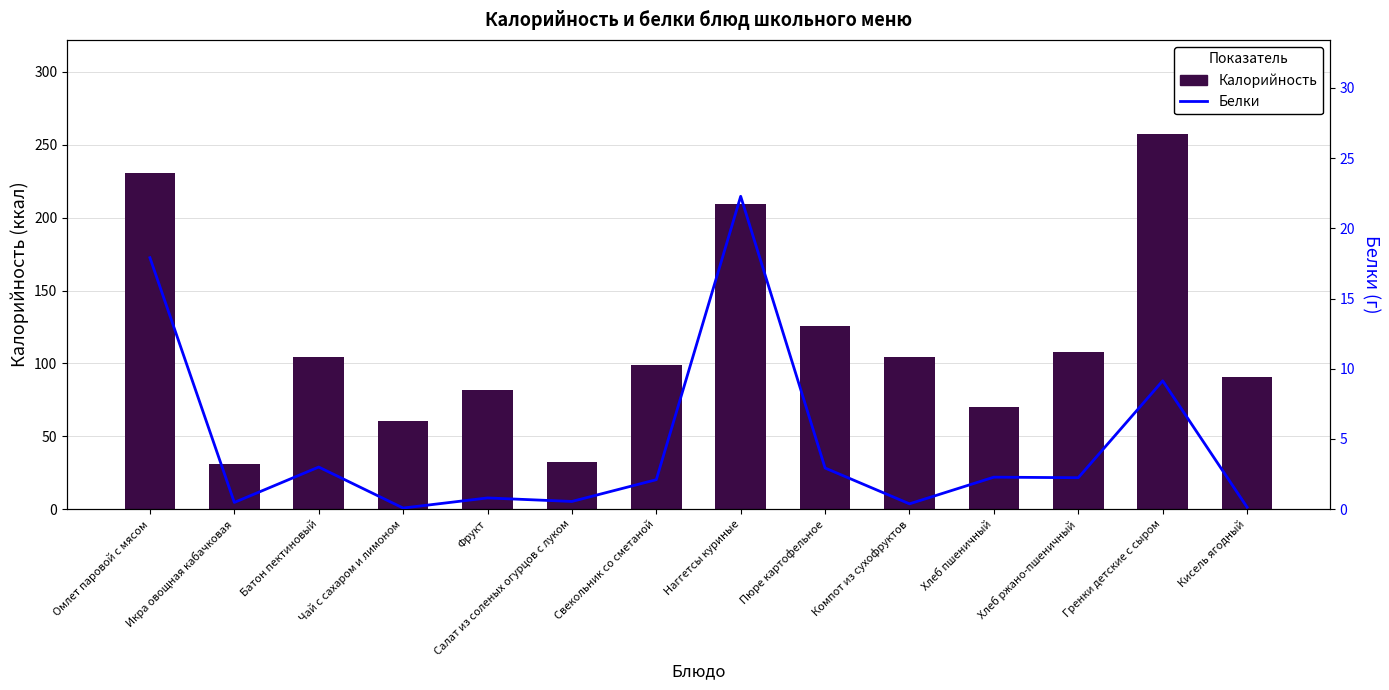

Between Компот из сухофруктов and Гренки детские с сыром, which is larger?

Гренки детские с сыром